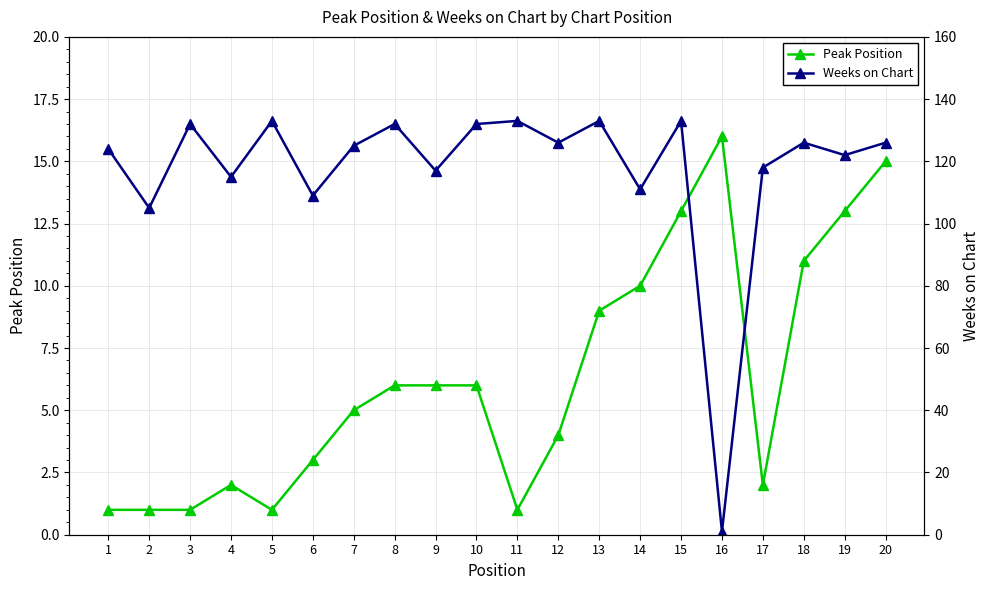

The Weeks on Chart series shows 117 at 9. True or false?

True